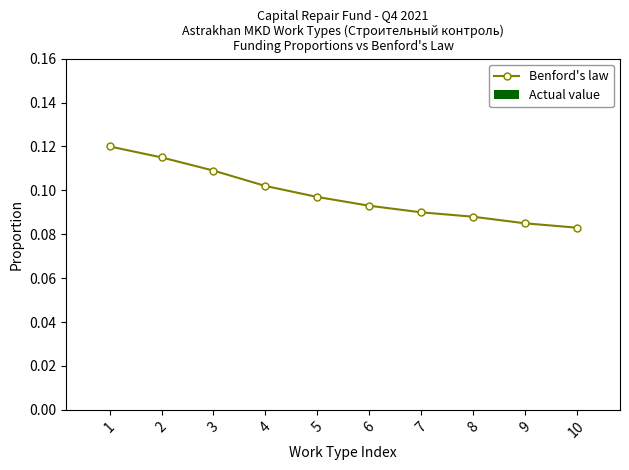

What is the sum of all values?

1.0